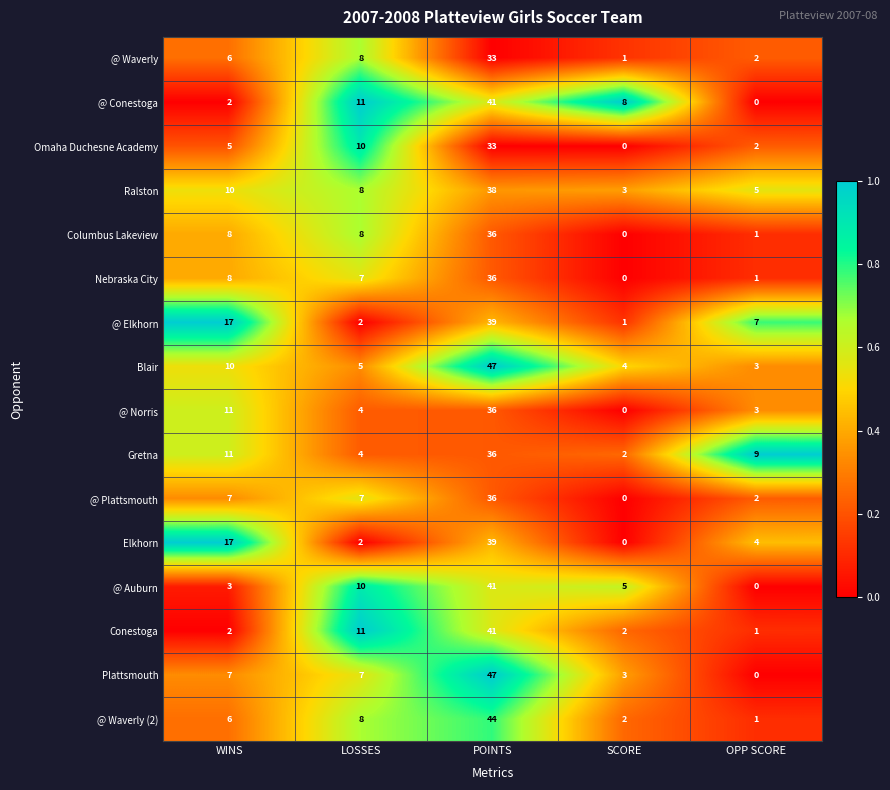

How many values in @ Norris are above zero?

4